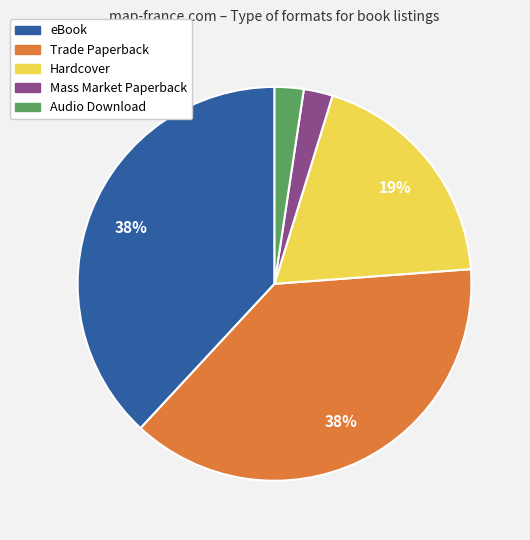

To the nearest percent, what is the average slice percentage?

20%